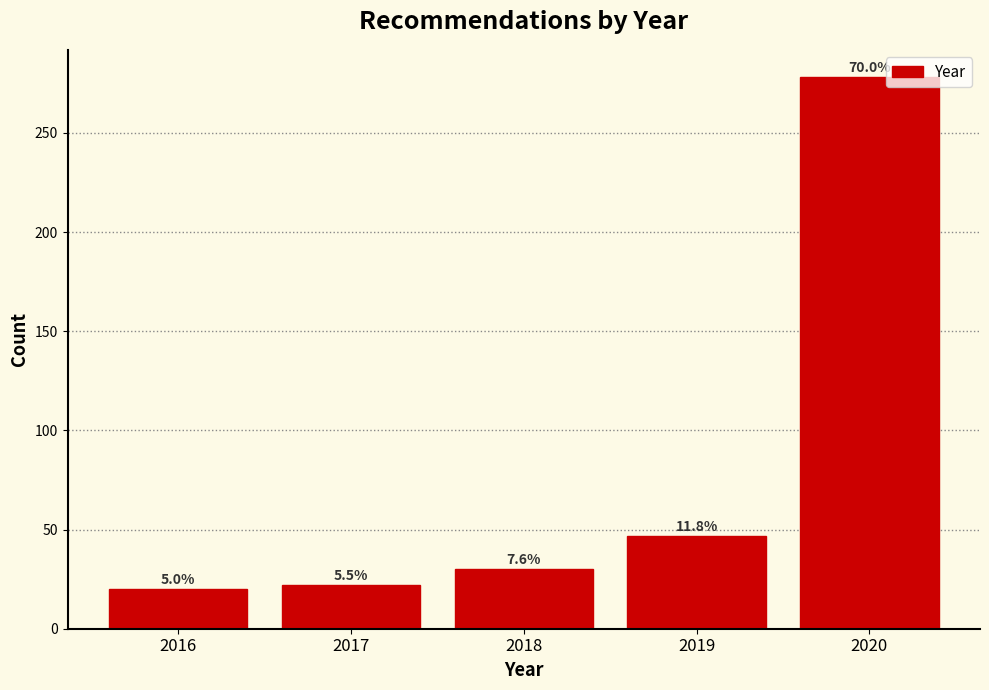

Are the bars horizontal?

No